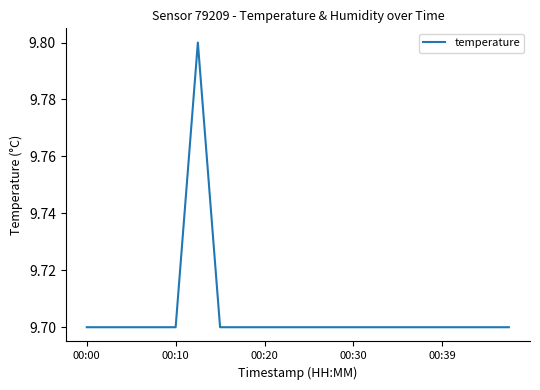

What is the maximum value shown in the chart?

9.8